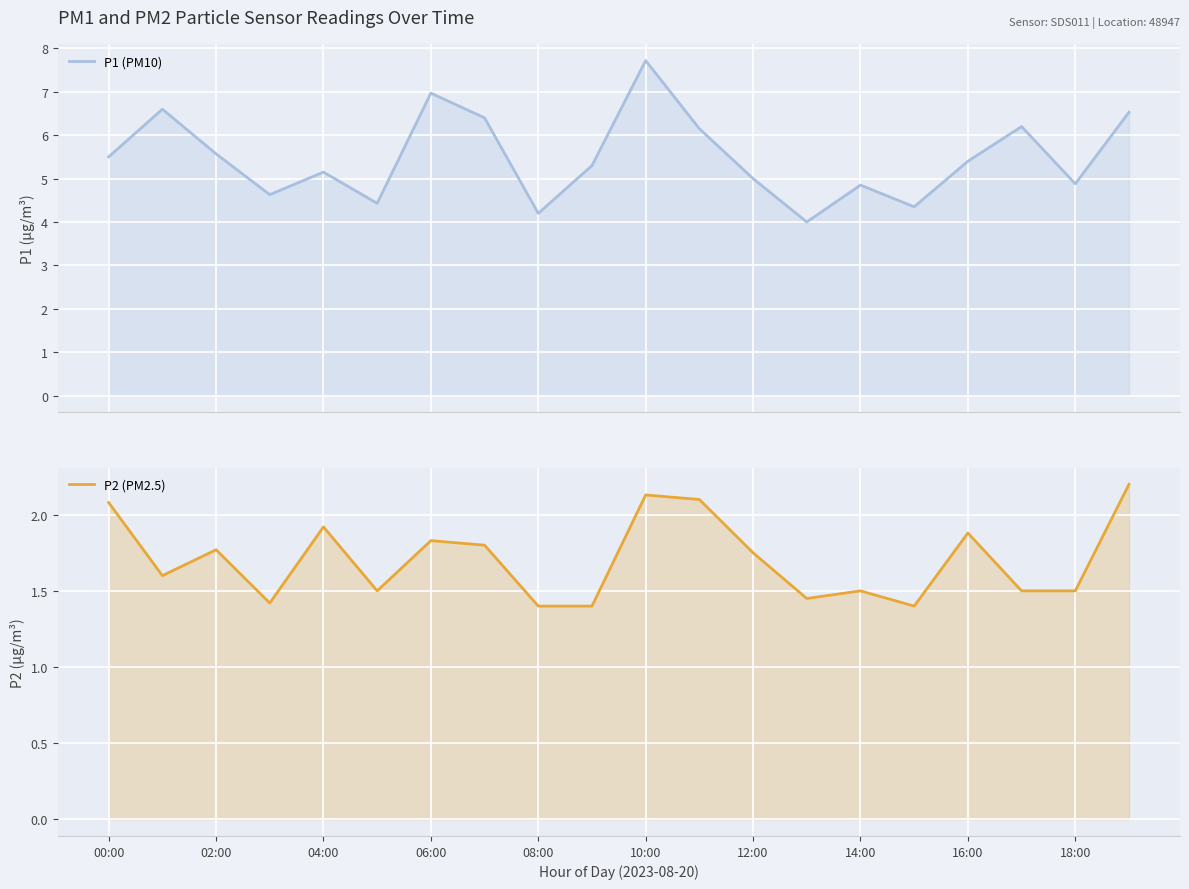

What is the value of the P1 (PM10) point at the 17th from the left?

5.4